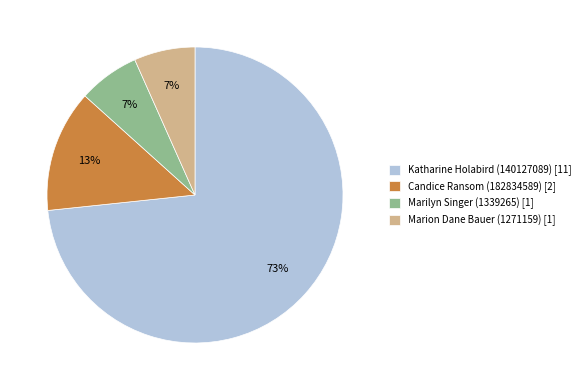

What percentage is the Marilyn Singer (1339265) [1] slice, to the nearest percent?

7%